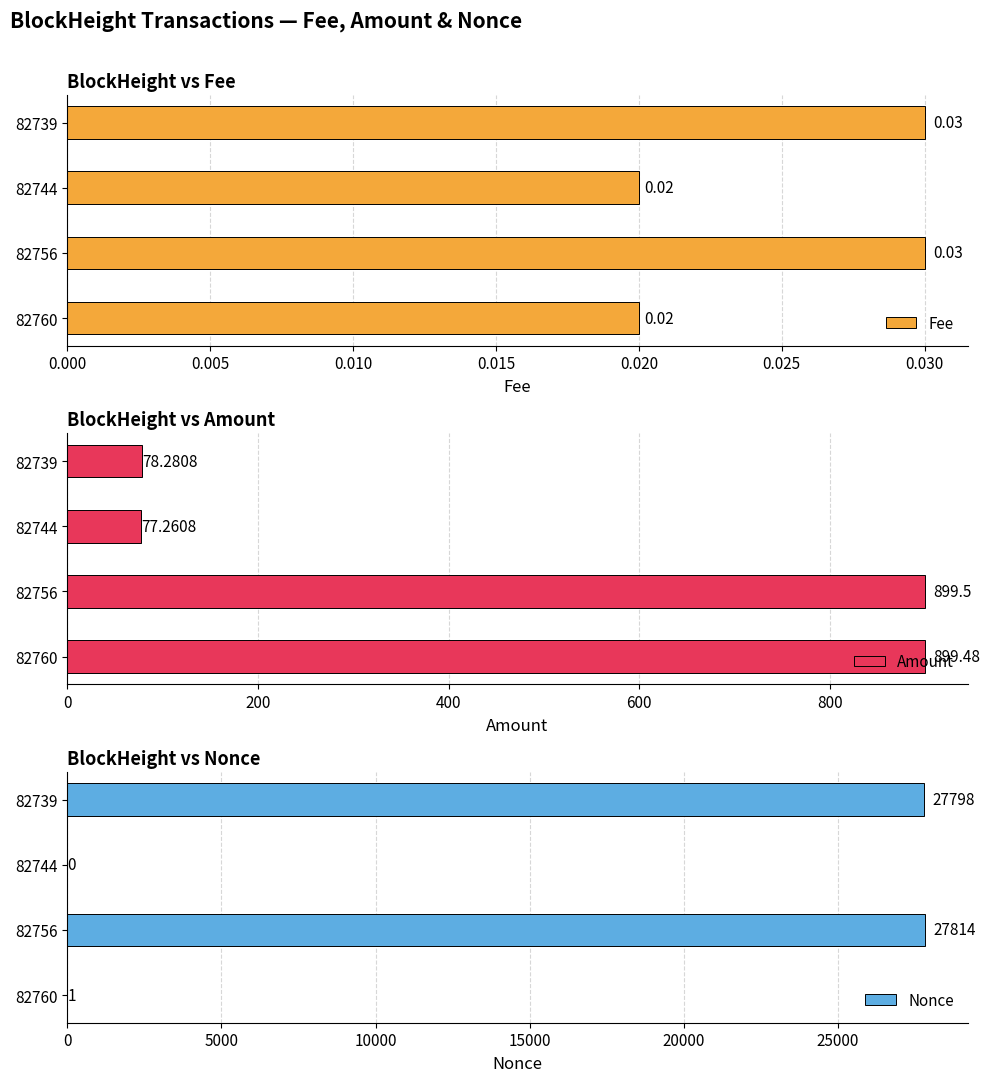

Reading right to left, transcribe all the data shown in this chart.

Fee: 0.0	0.0	0.0	0.0
Amount: 78.3	77.3	899.5	899.5
Nonce: 27798.0	0.0	27814.0	1.0